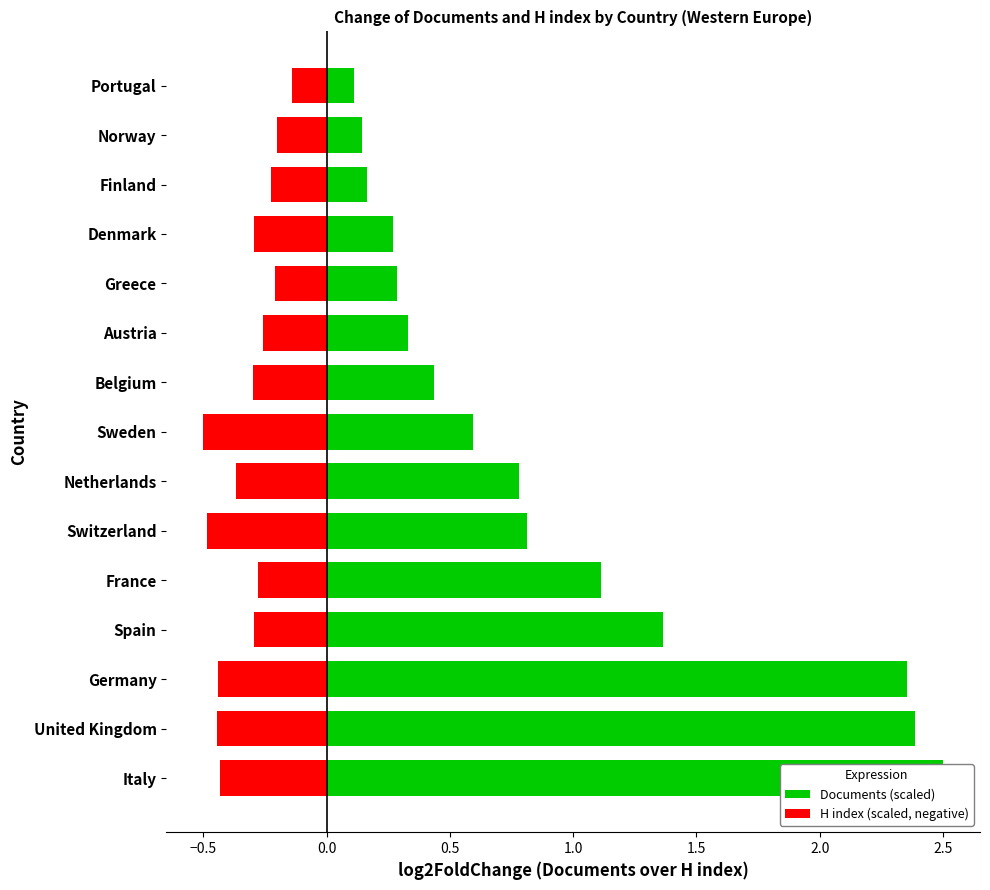

The H index (scaled, negative) series shows -0.2 at Portugal. True or false?

False